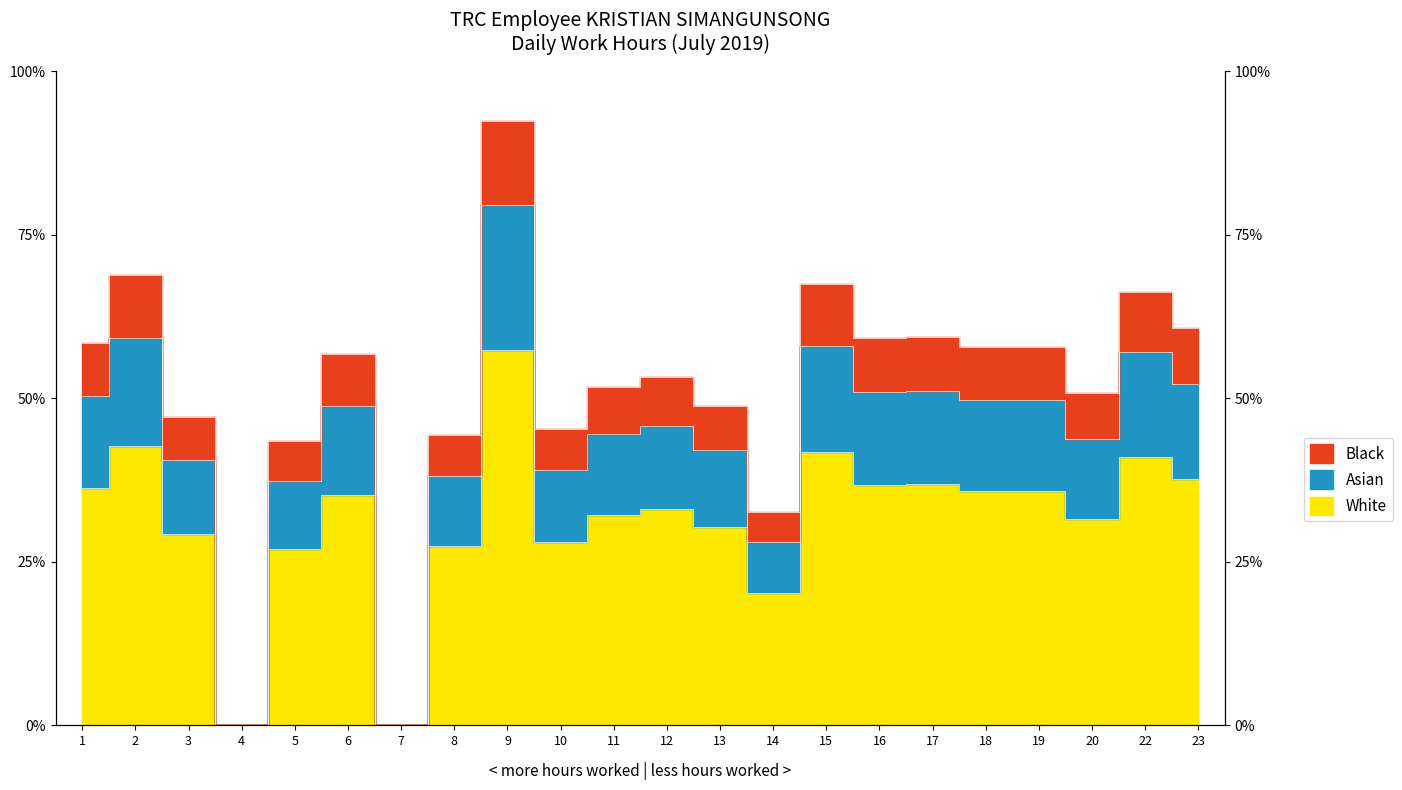

List the labels in order of value, smallest first.

4, 7, 14, 5, 8, 10, 3, 13, 20, 11, 12, 6, 19, 18, 1, 16, 17, 23, 22, 15, 2, 9